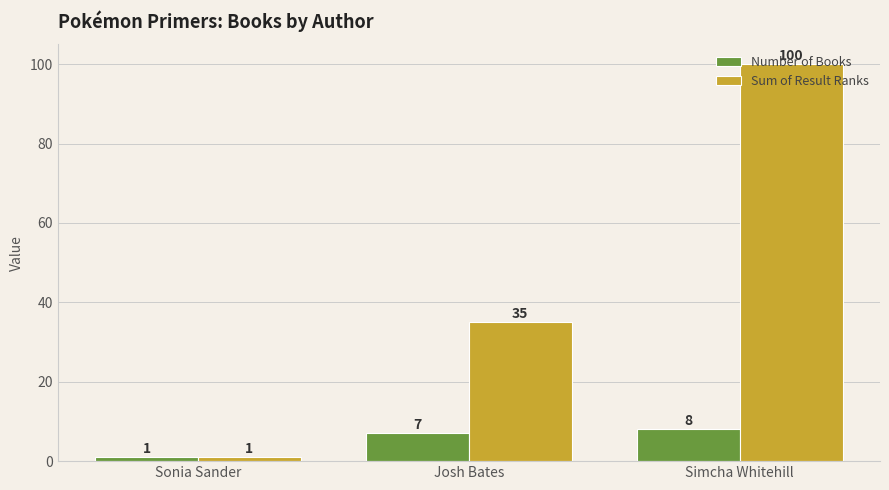

Reading left to right, list all the values displayed in this chart.

Number of Books: Sonia Sander=1	Josh Bates=7	Simcha Whitehill=8
Sum of Result Ranks: Sonia Sander=1	Josh Bates=35	Simcha Whitehill=100